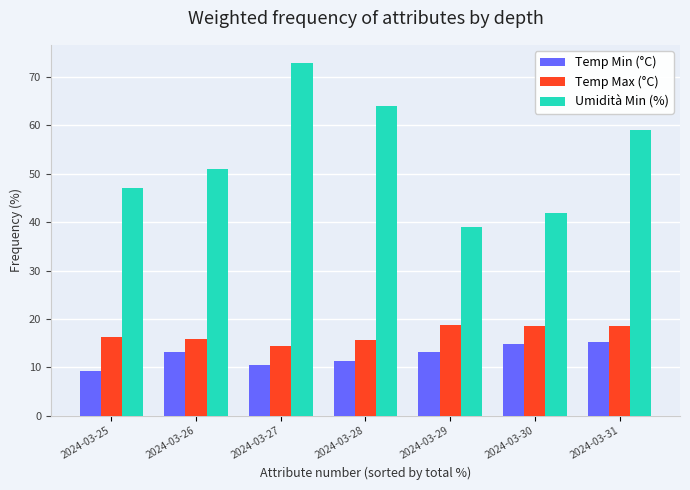

Where is Umidità Min (%) nearest to the value 56?

2024-03-31